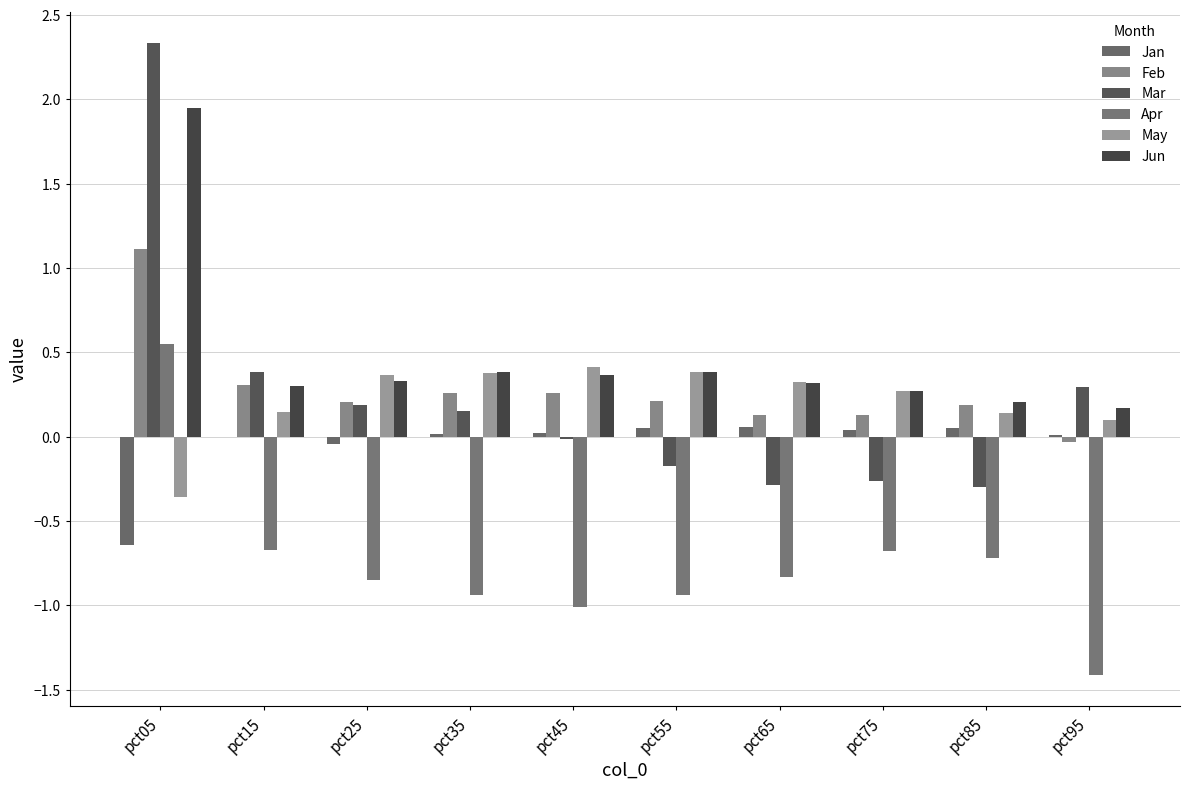

At which label does Jan reach its peak?

pct65